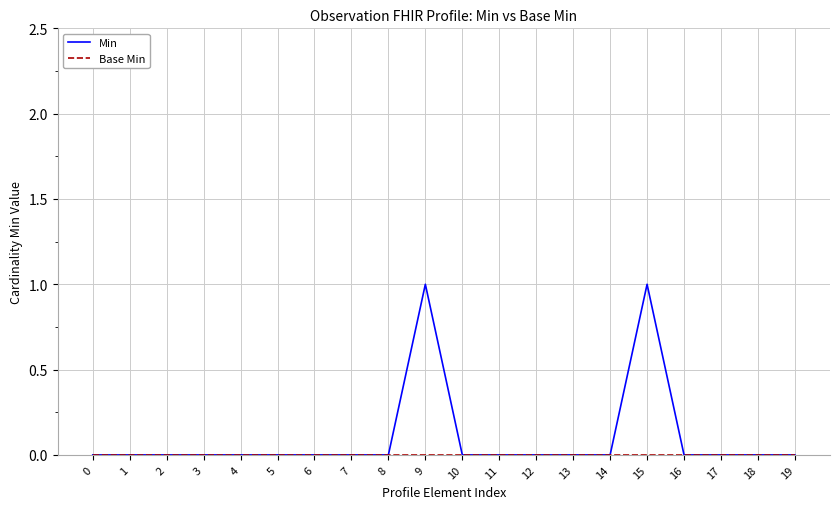

Which series has the widest spread of values?

Min